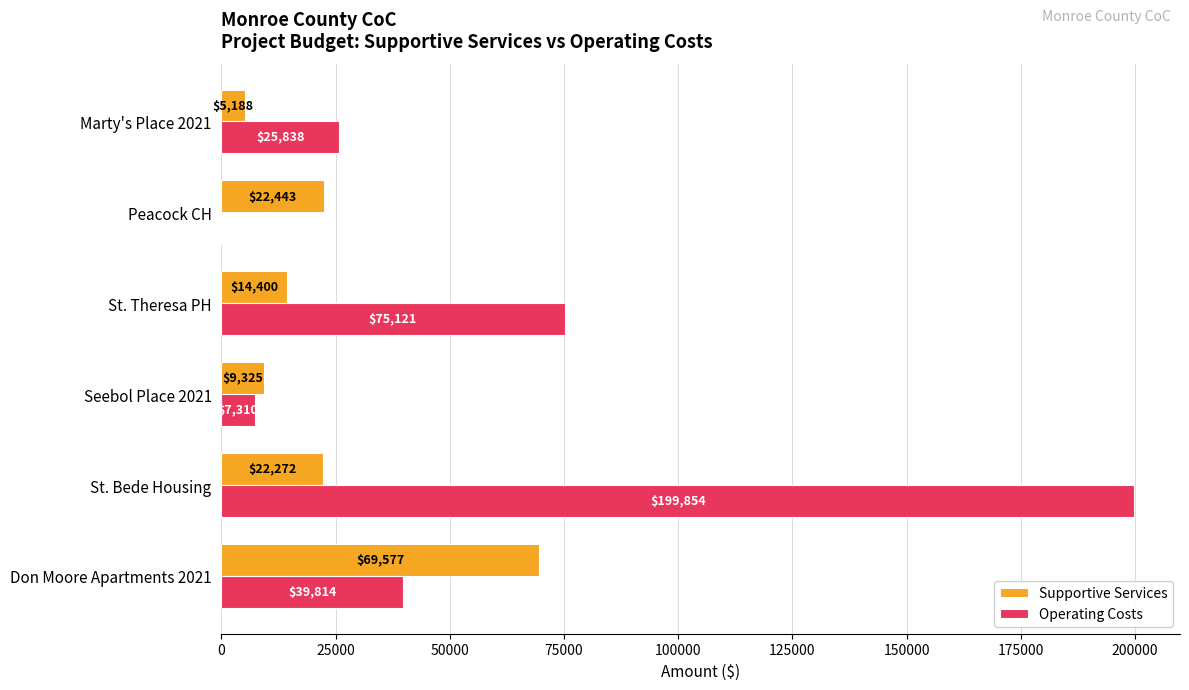

What is the highest value of the Operating Costs series?

199854